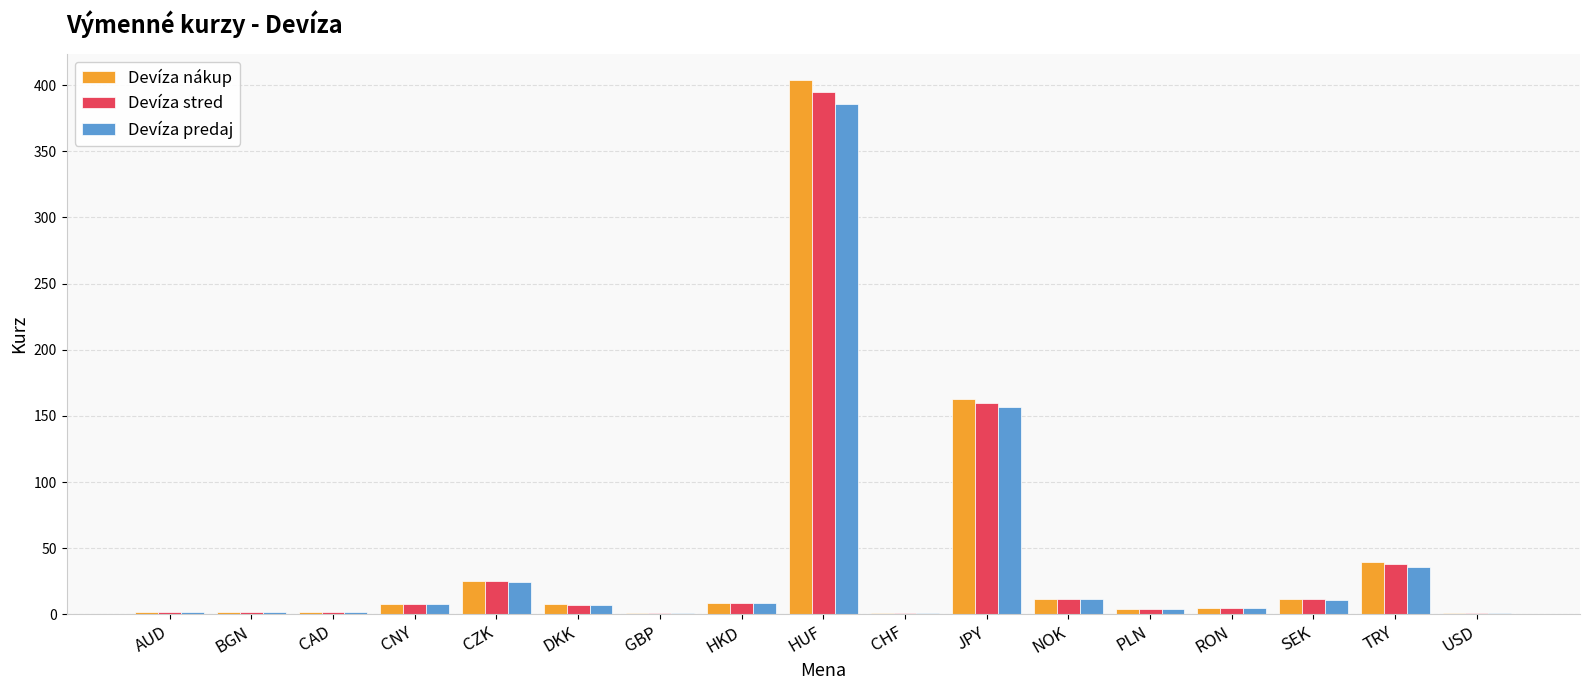

Is the value of Devíza nákup at PLN greater than the value of Devíza stred at TRY?

No